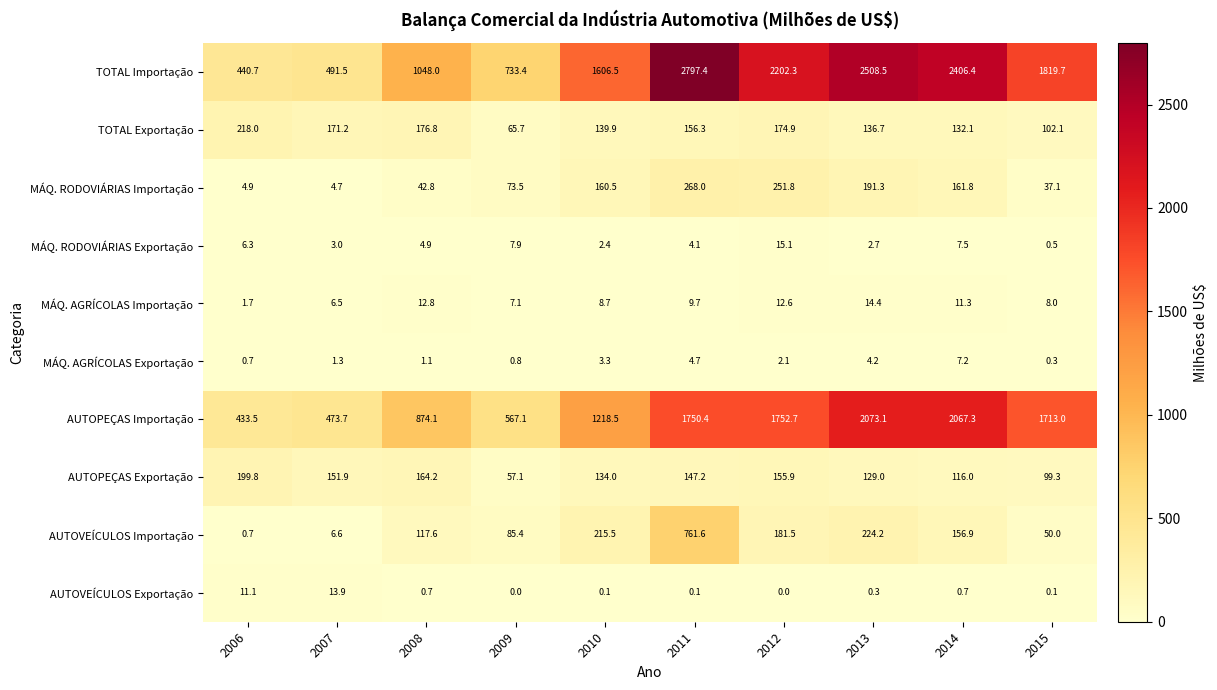

The AUTOVEÍCULOS Exportação series shows 0.0 at 2009. True or false?

True